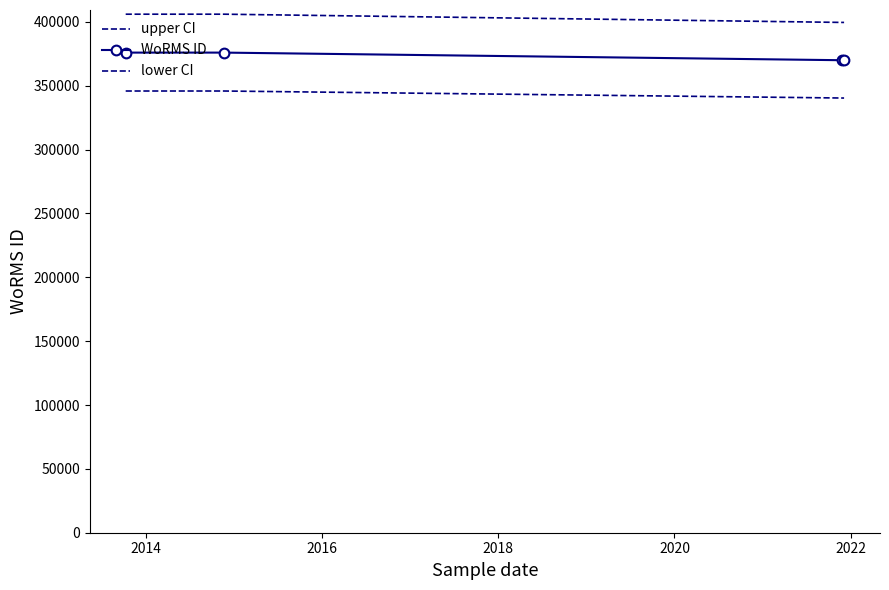

Reading left to right, transcribe all the data shown in this chart.

upper CI: 406048.7	406048.7	399601.1	399601.1
WoRMS ID: 375971.0	375971.0	370001.0	370001.0
lower CI: 345893.3	345893.3	340400.9	340400.9